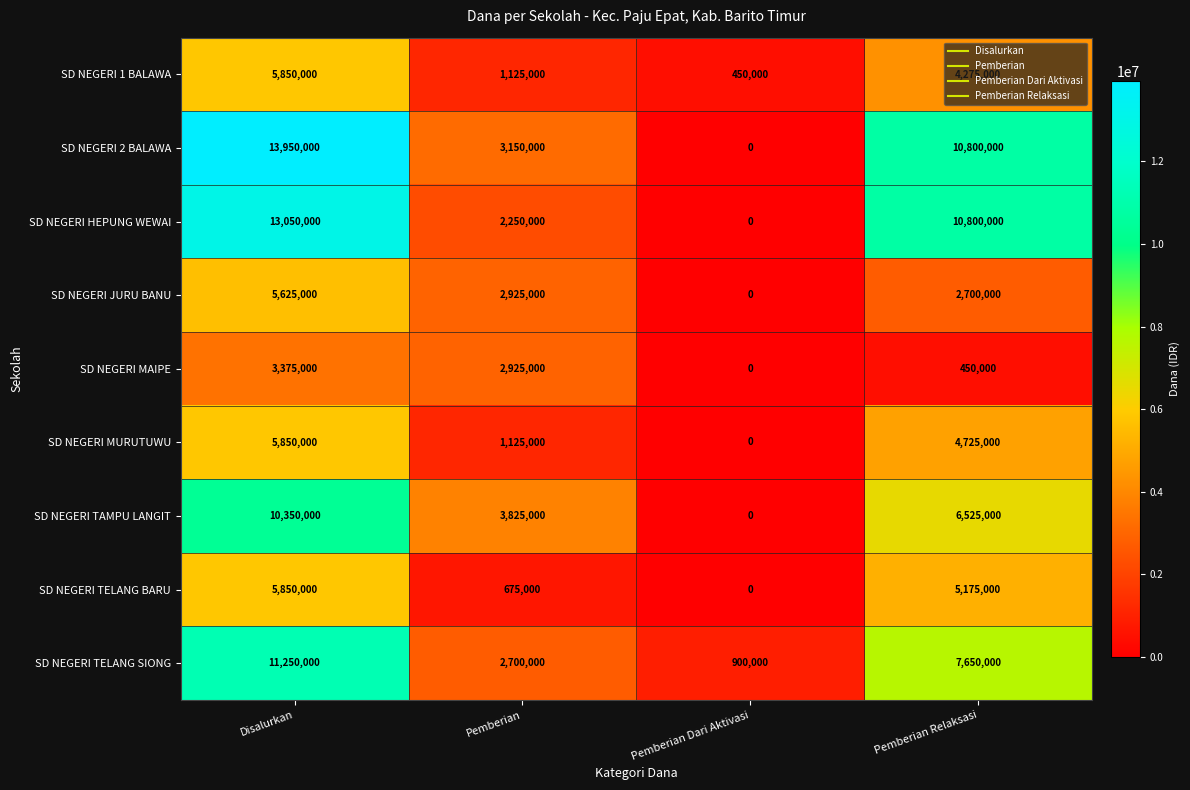

What is the average value of the SD NEGERI HEPUNG WEWAI series?

6525000